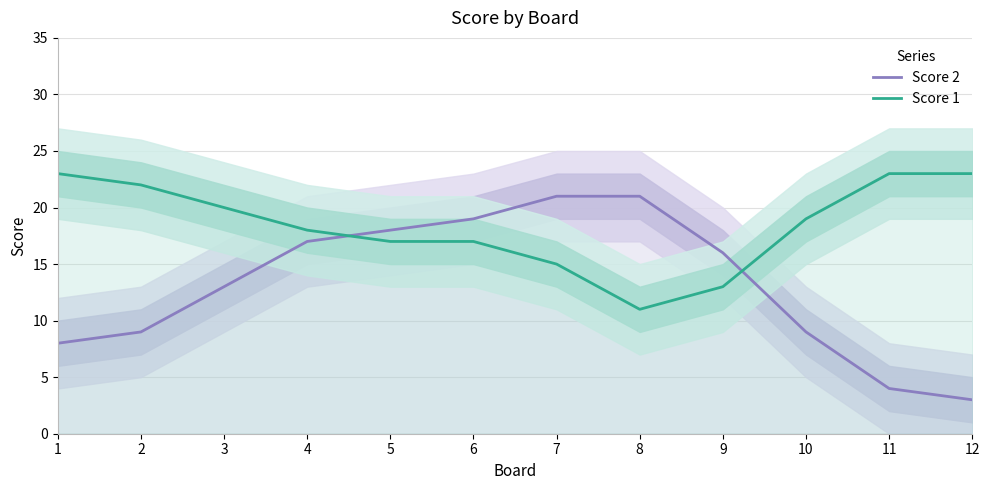

List the series in order of their peak value, lowest first.

Score 2, Score 1